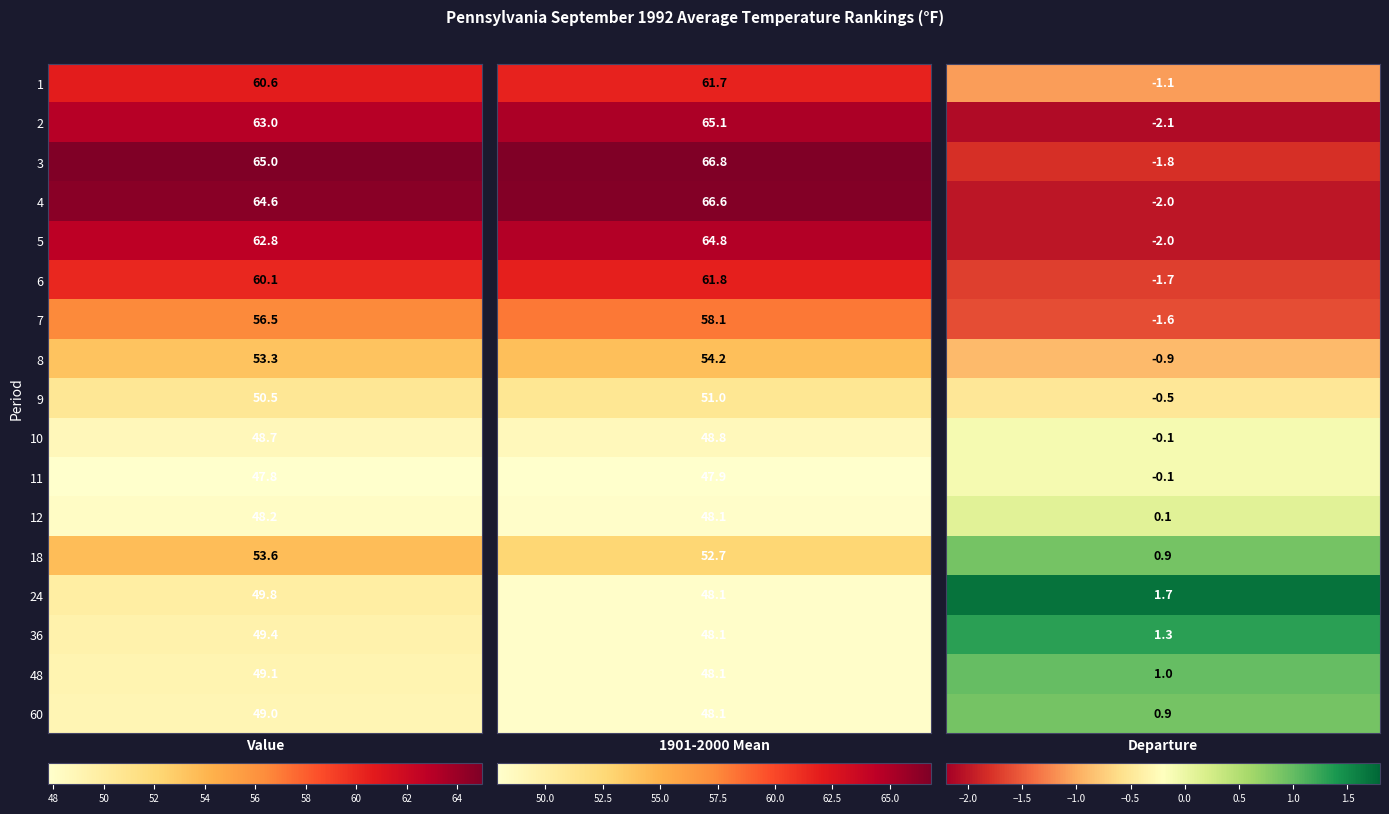

Which series has the widest spread of values?

3